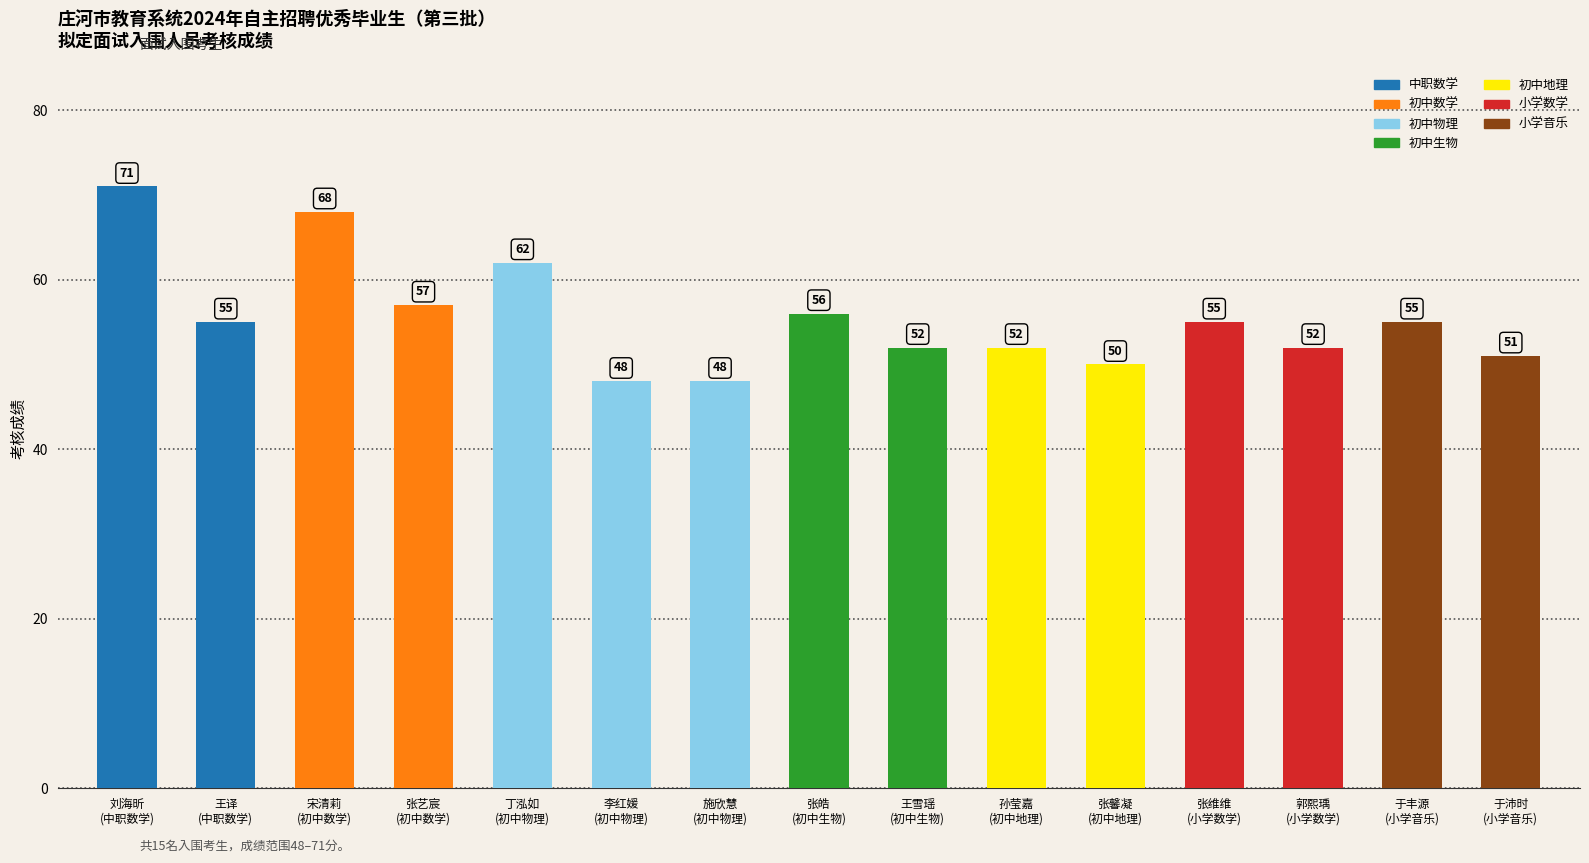

Reading left to right, extract all data points from this chart.

刘海昕
(中职数学)=71	王译
(中职数学)=55	宋清莉
(初中数学)=68	张艺宸
(初中数学)=57	丁泓如
(初中物理)=62	李红媛
(初中物理)=48	施欣慧
(初中物理)=48	张皓
(初中生物)=56	王雪瑶
(初中生物)=52	孙莹嘉
(初中地理)=52	张馨凝
(初中地理)=50	张维维
(小学数学)=55	郭熙瑀
(小学数学)=52	于丰源
(小学音乐)=55	于沛时
(小学音乐)=51